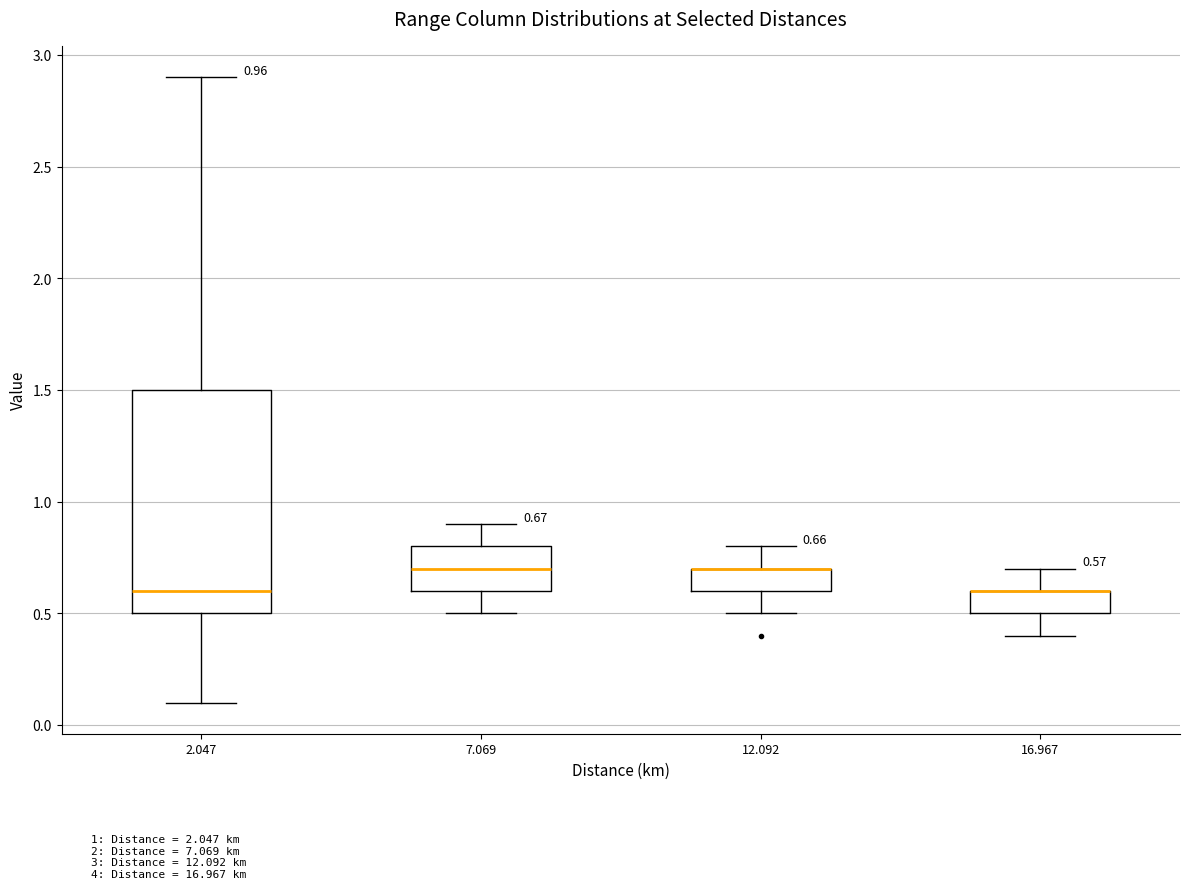

Which box is the tallest, from its lower edge to its upper edge?

2.047